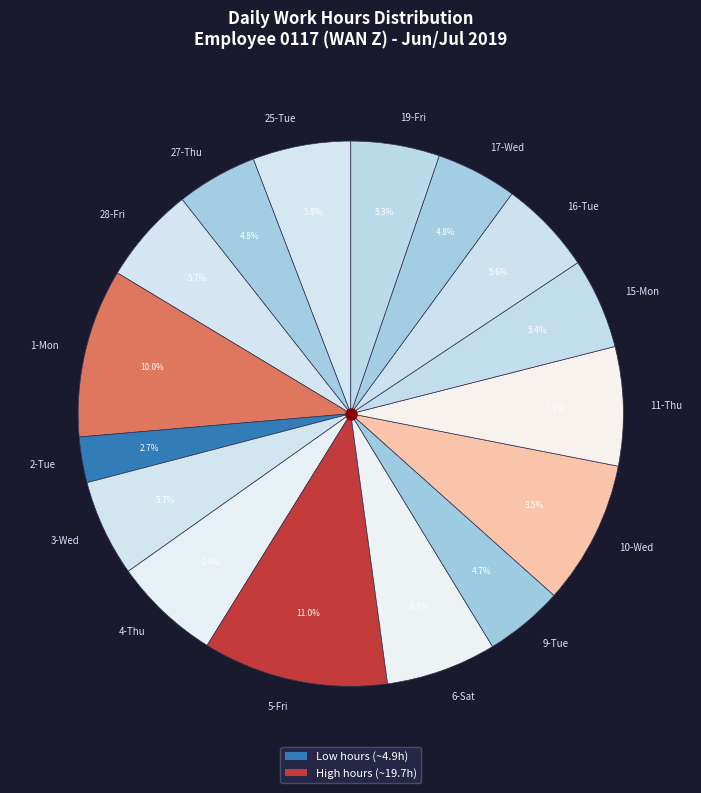

Which slice is the smallest?

2-Tue